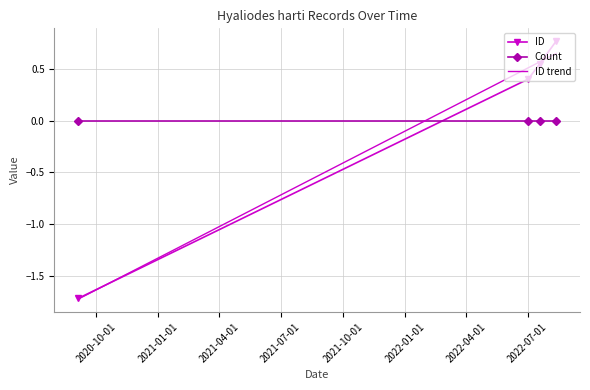

True or false: the data has more than 0 interior local peaks.

False